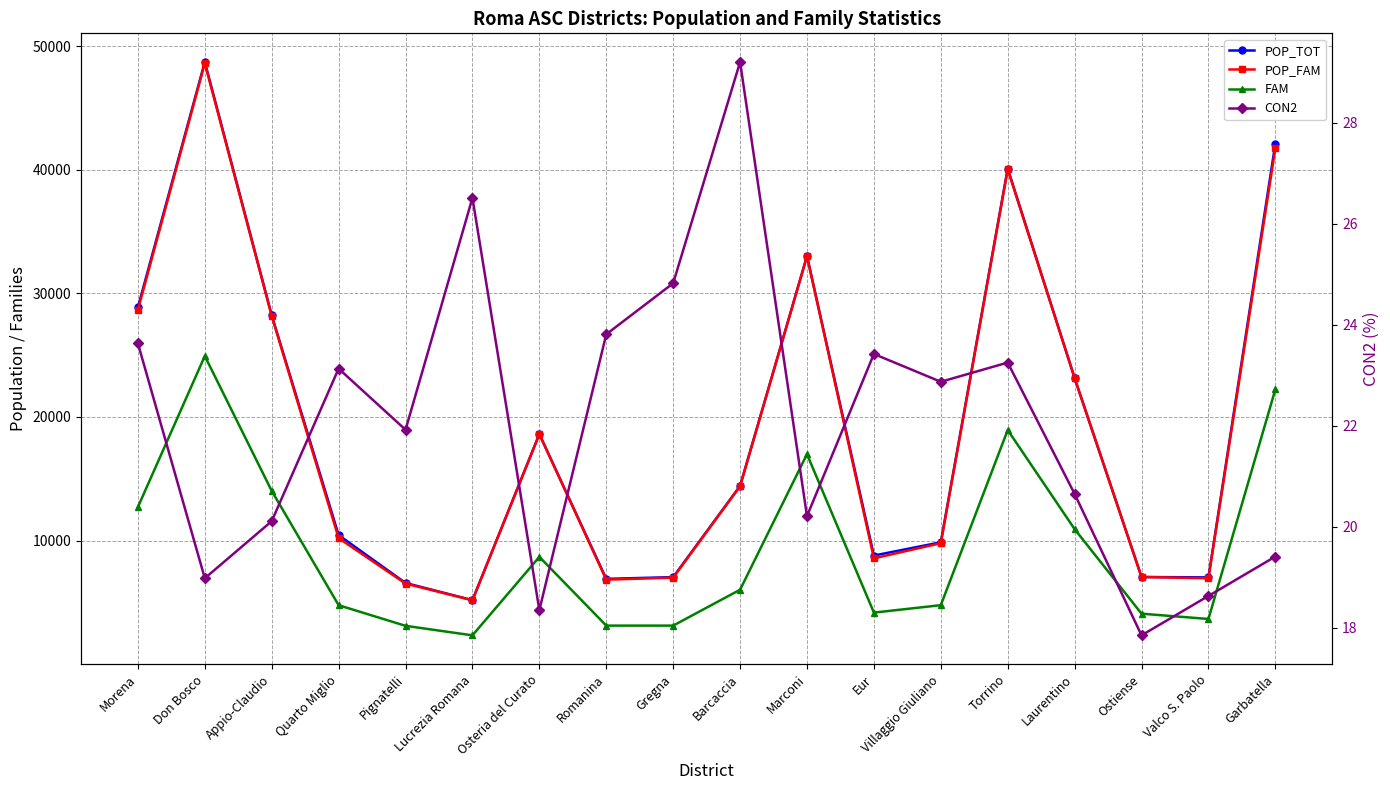

What is the spread (max minus min) of values at Appio-Claudio?

28204.9